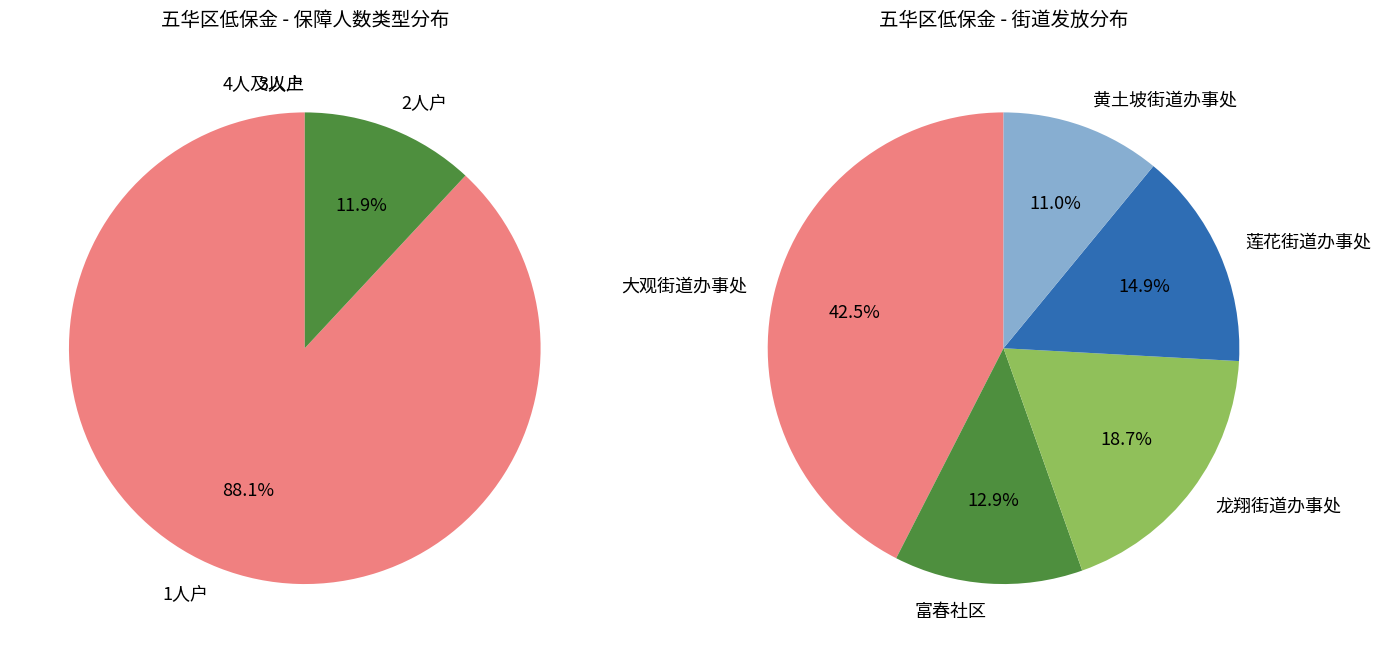

Is 大观街道办事处 the majority of the pie?

No